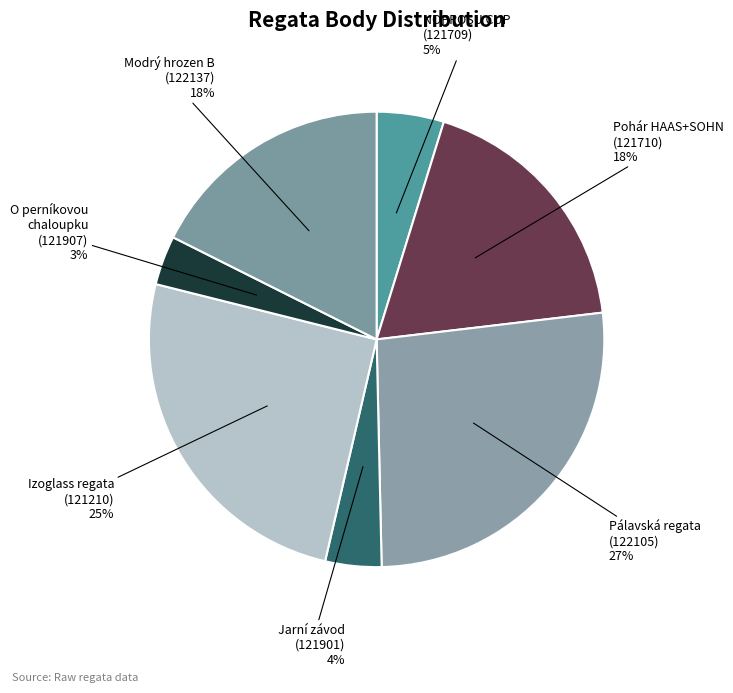

Is the sum of O perníkovou chaloupku (121907) 3% and Izoglass regata (121210) 25% greater than half?

No